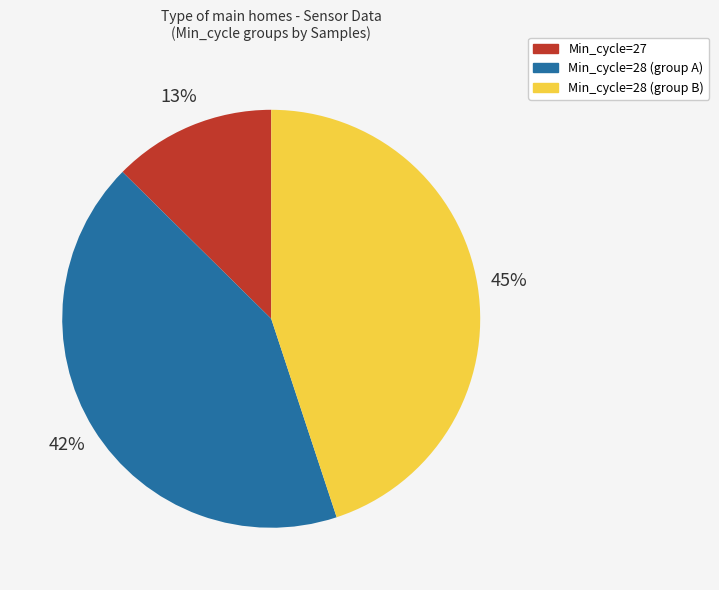

To the nearest percent, what is the difference between the largest and smallest slice percentages?

32%